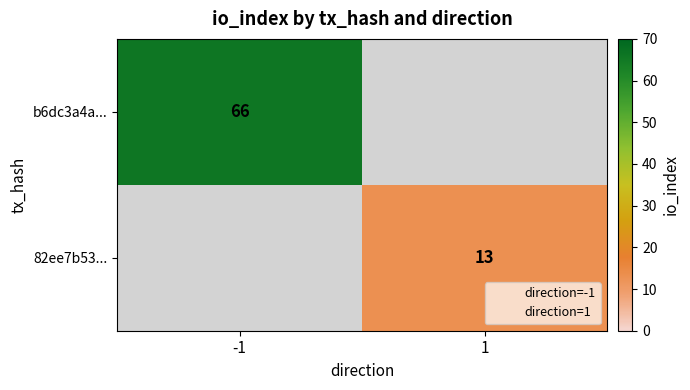

Rank the categories by 82ee7b53... value from highest to lowest.

1, -1